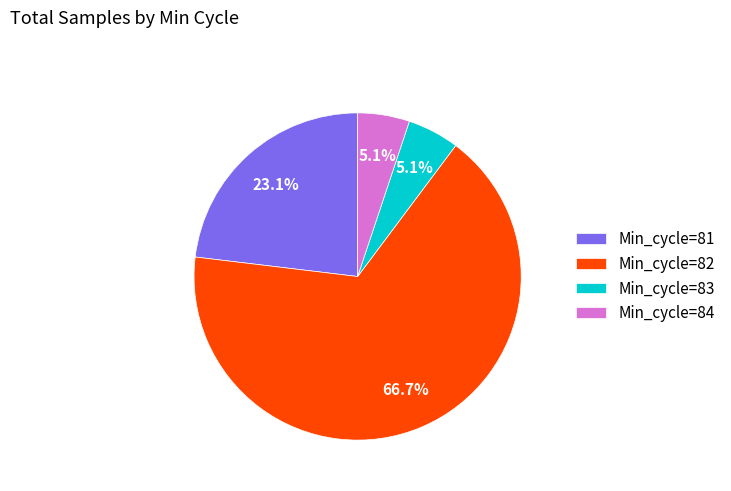

Which slice is the largest?

Min_cycle=82